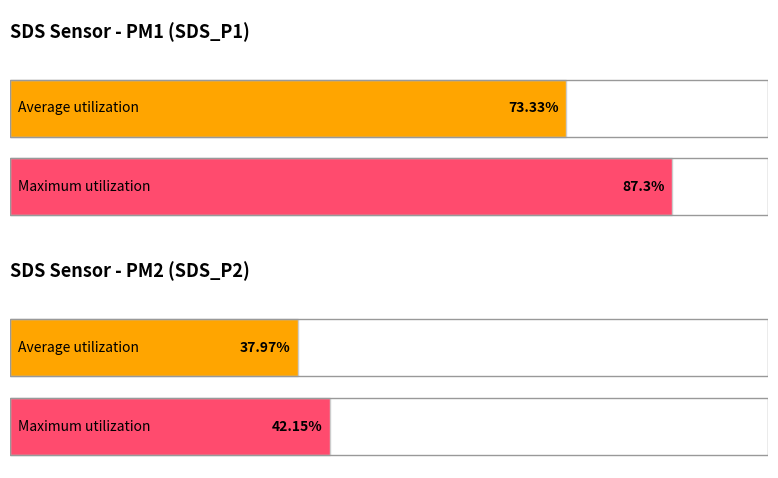

Which series has the widest spread of values?

SDS_P1